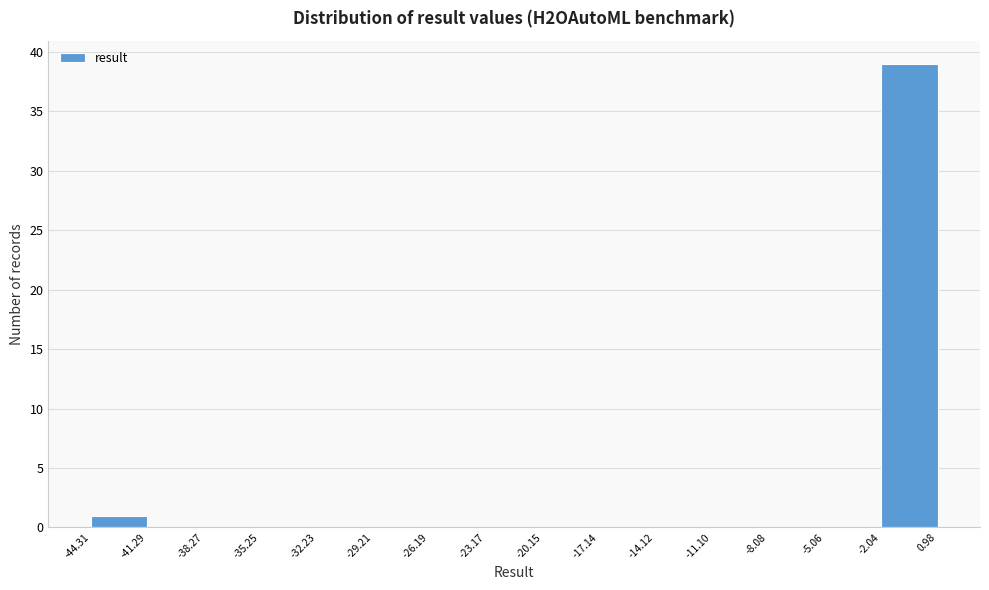

Reading left to right, list every bar in this chart as the range it spans on the x-axis followed by its height. The values are not printed on the chart, so give them approximately, as read against the axis.

-44.31 to -41.29: 1
-41.29 to -38.27: 0
-38.27 to -35.25: 0
-35.25 to -32.23: 0
-32.23 to -29.21: 0
-29.21 to -26.19: 0
-26.19 to -23.17: 0
-23.17 to -20.15: 0
-20.15 to -17.14: 0
-17.14 to -14.12: 0
-14.12 to -11.10: 0
-11.10 to -8.08: 0
-8.08 to -5.06: 0
-5.06 to -2.04: 0
-2.04 to 0.98: 39